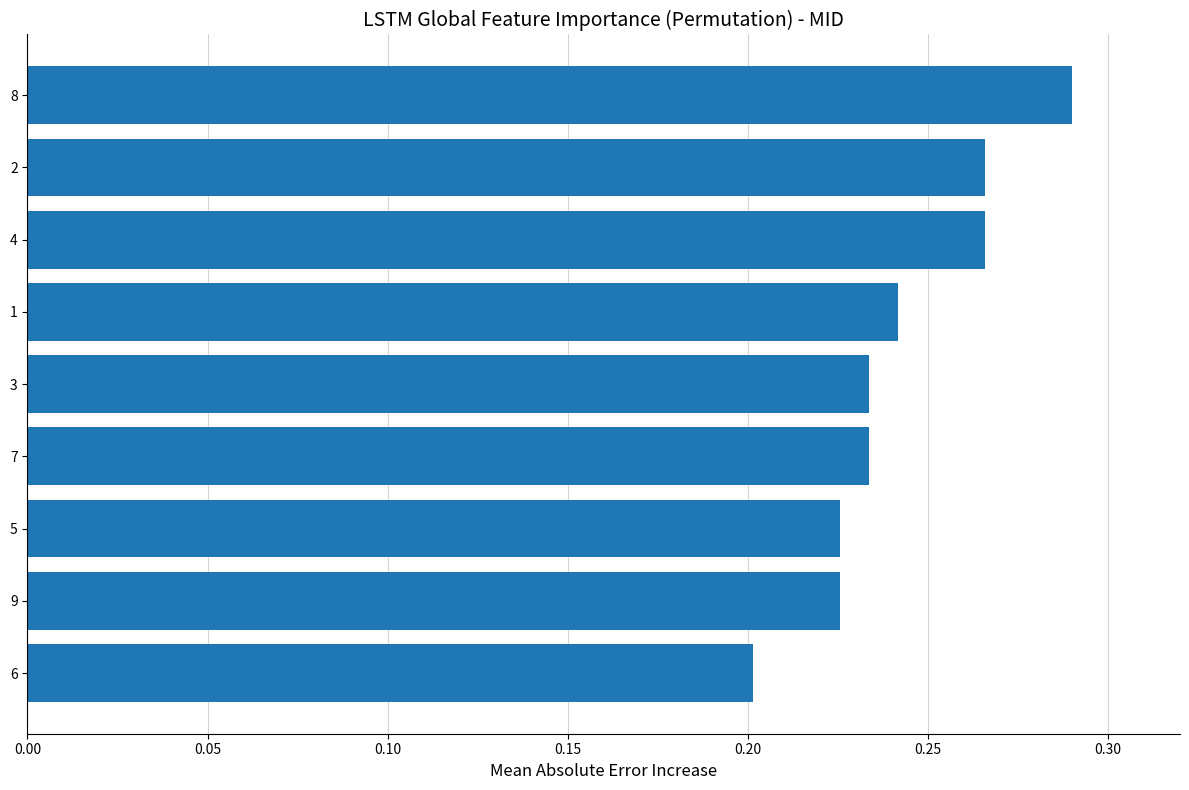

At which label is the value closest to 0?

6